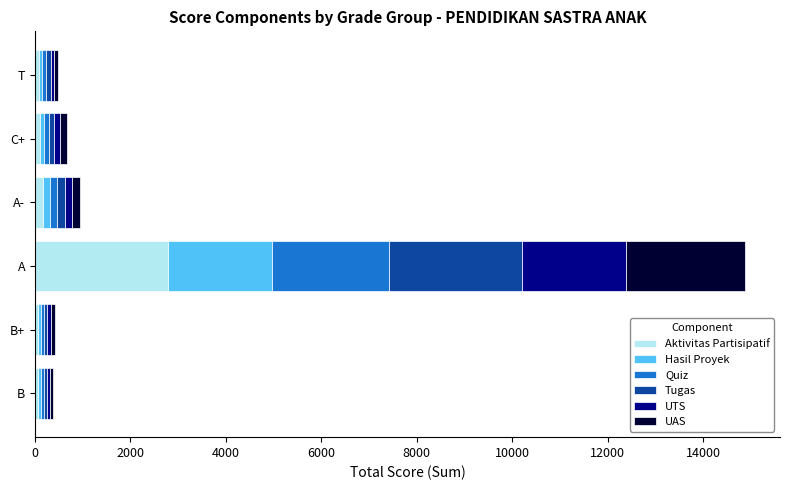

What is the maximum value for Aktivitas Partisipatif?

2780